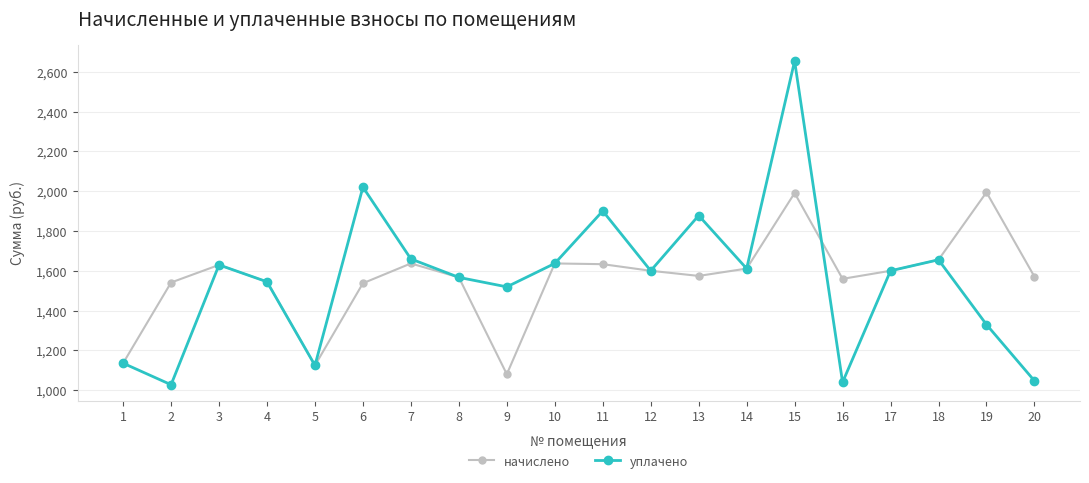

Where is the first local minimum for уплачено?

2